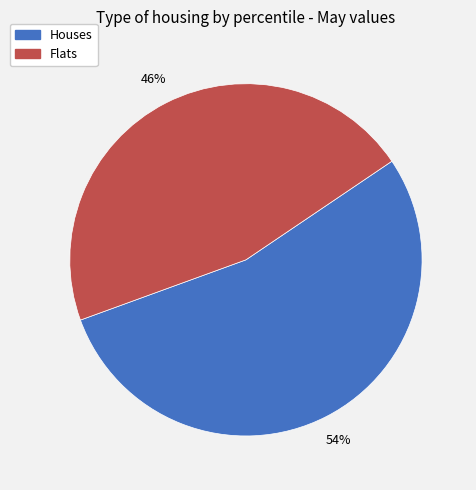

Does any single category account for the majority?

Yes